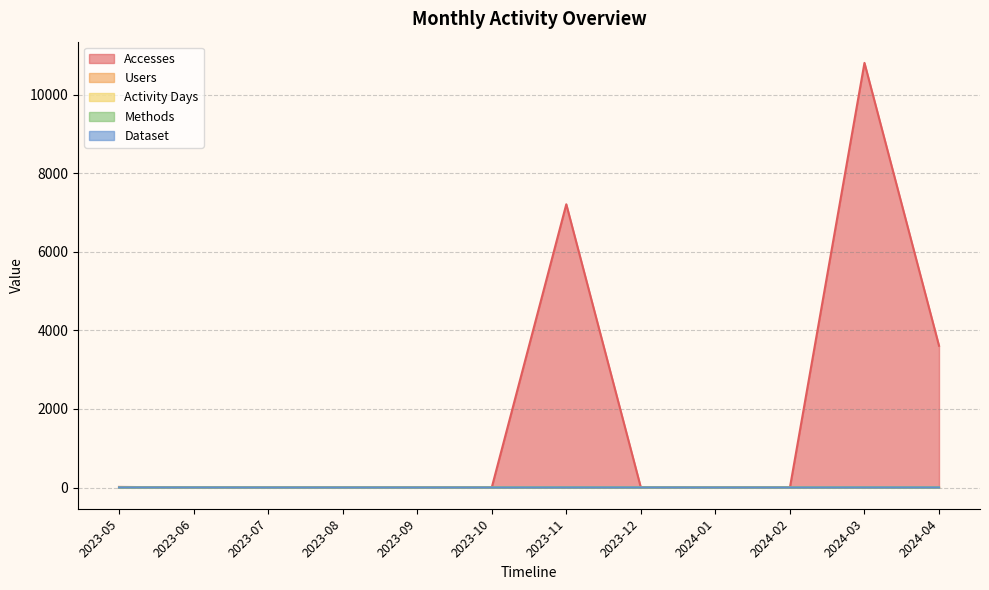

At which category is the sum across all series the highest?

2024-03